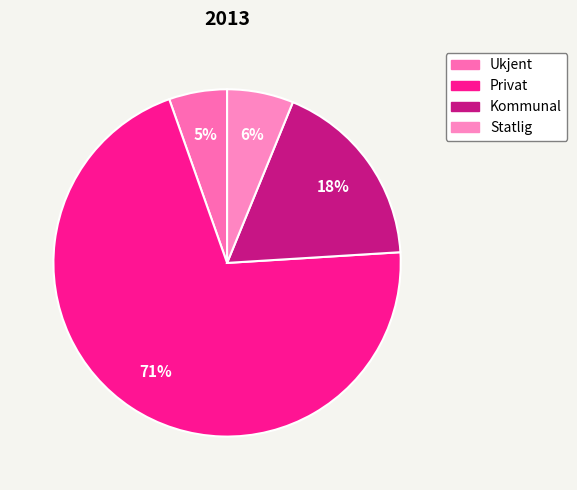

Which has a higher value, Ukjent or Statlig?

Statlig